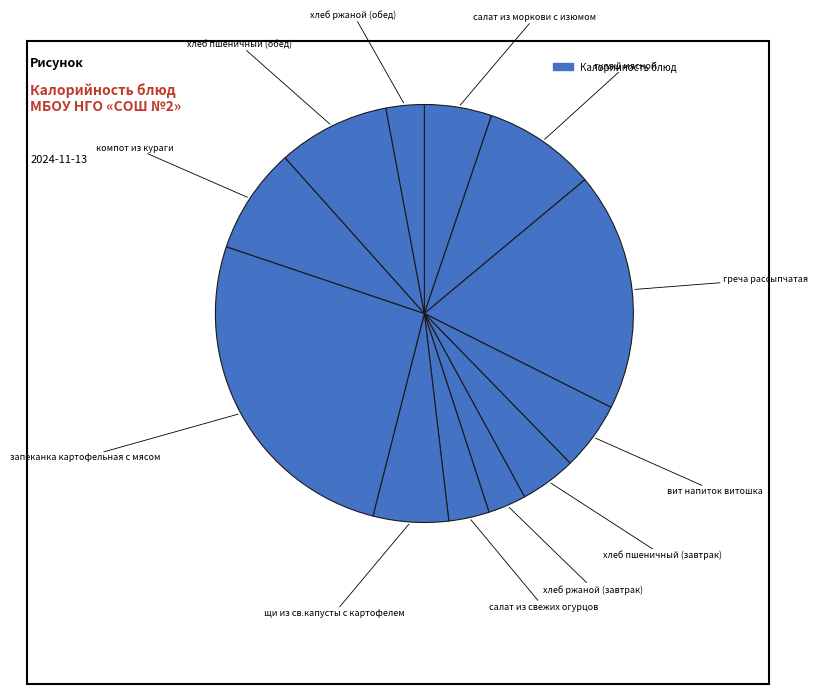

How many segments does this pie chart have?

12